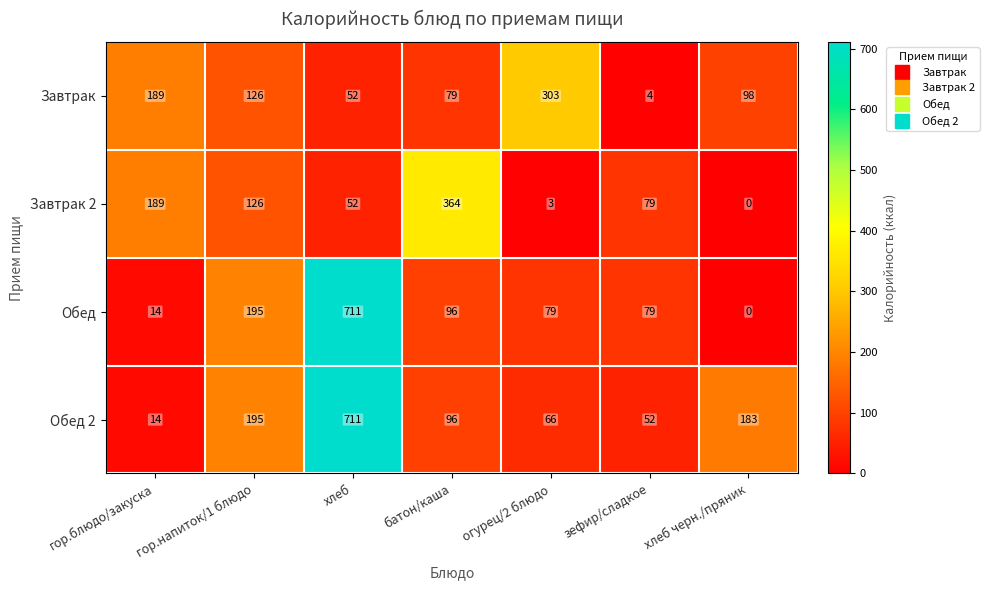

What is the highest value of the Завтрак series?

303